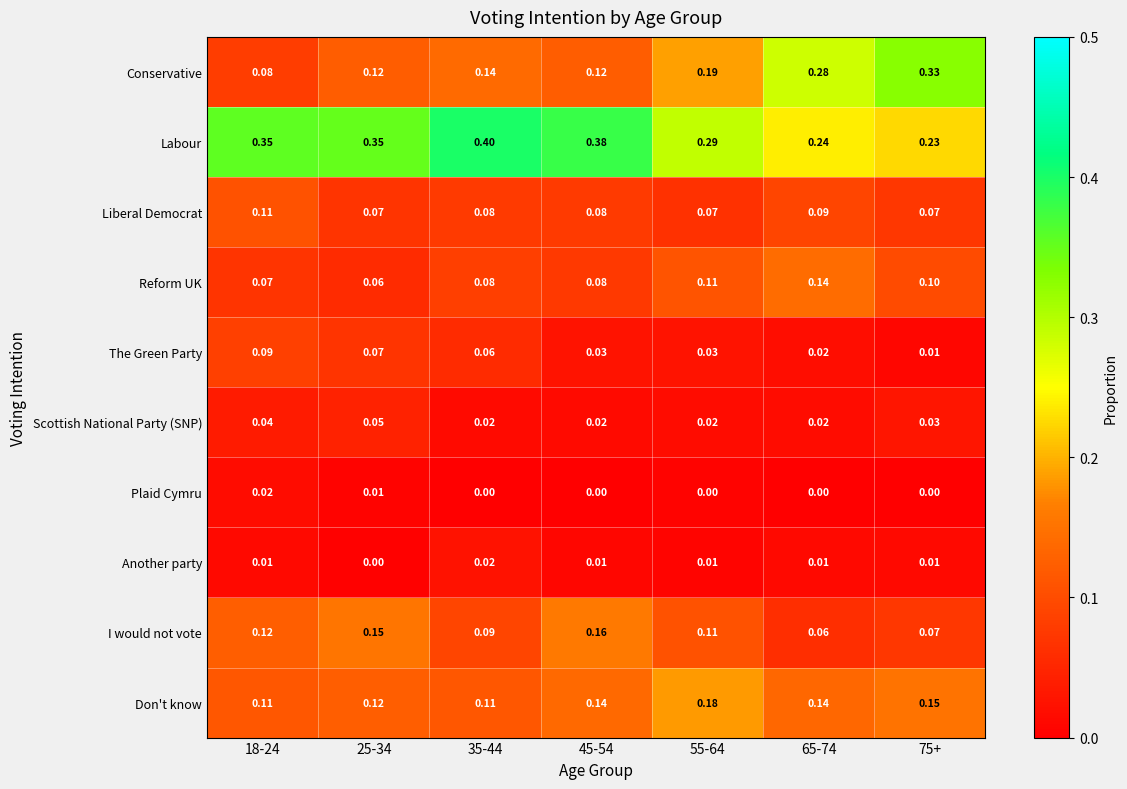

Which series has the widest spread of values?

Conservative